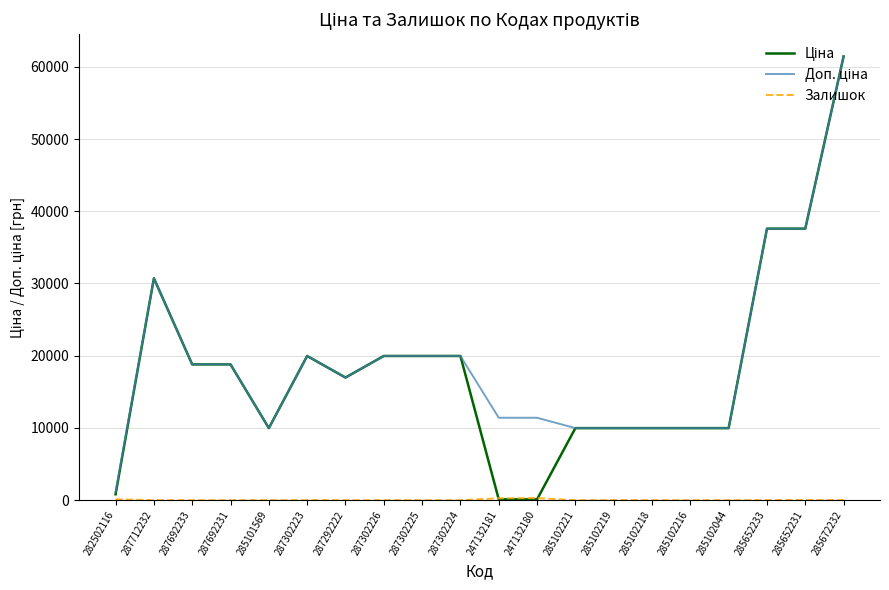

What is the spread (max minus min) of values at 285102216?

9975.0